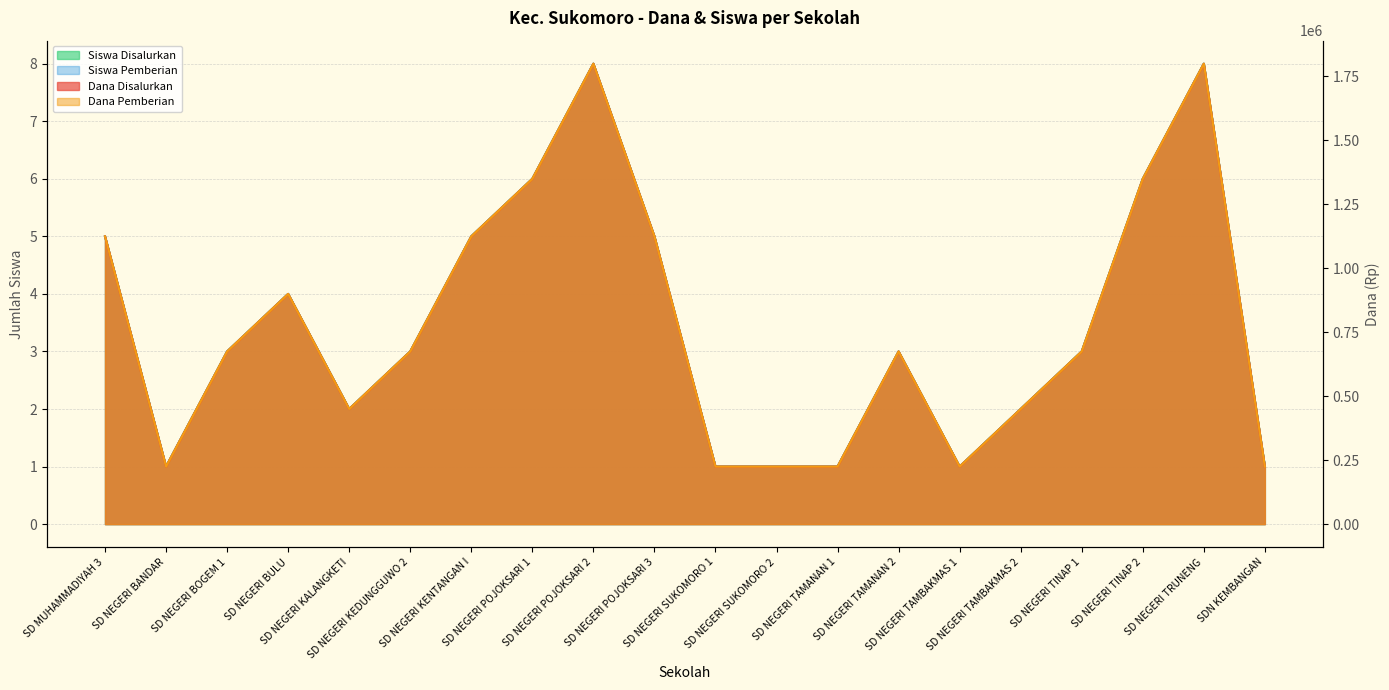

At which label is Dana Disalurkan closest to 4?

SD NEGERI BULU